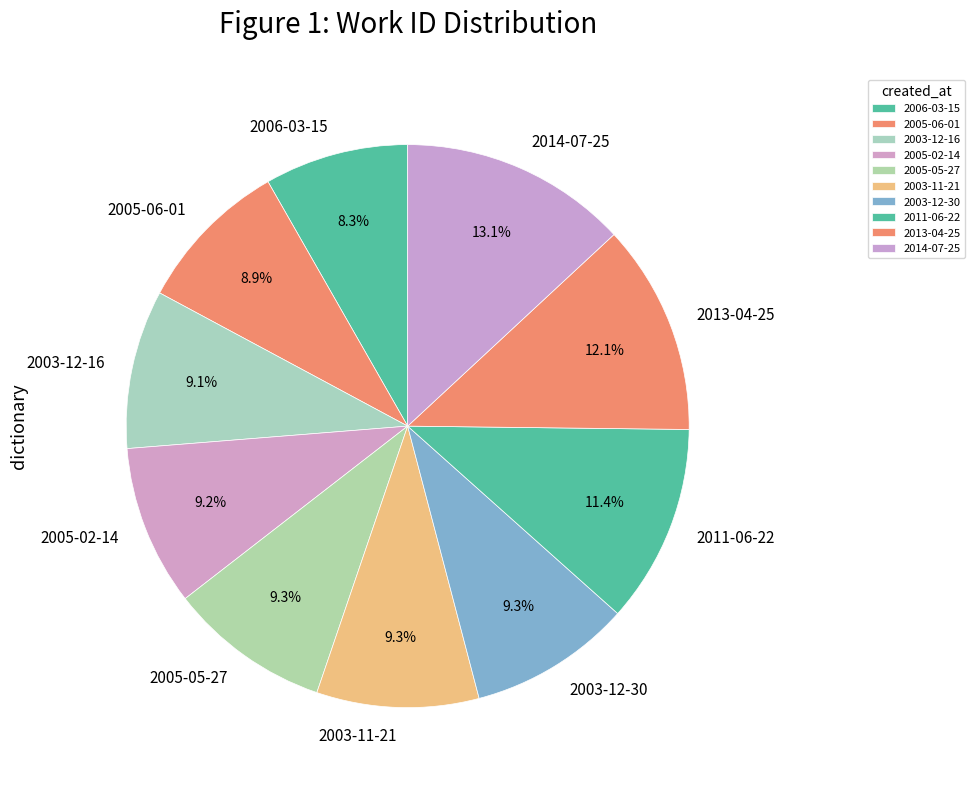

Is the sum of 2003-12-16 and 2003-12-30 greater than half?

No